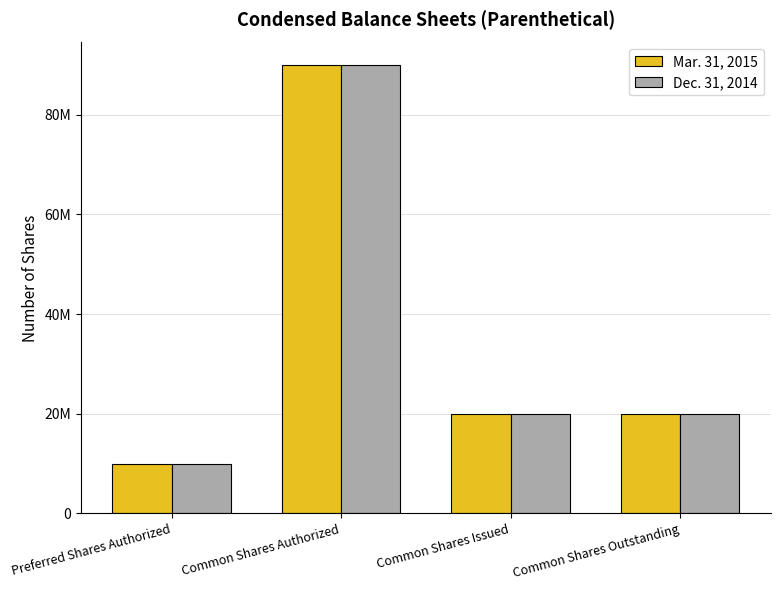

What are all the series names shown in the legend?

Mar. 31, 2015, Dec. 31, 2014